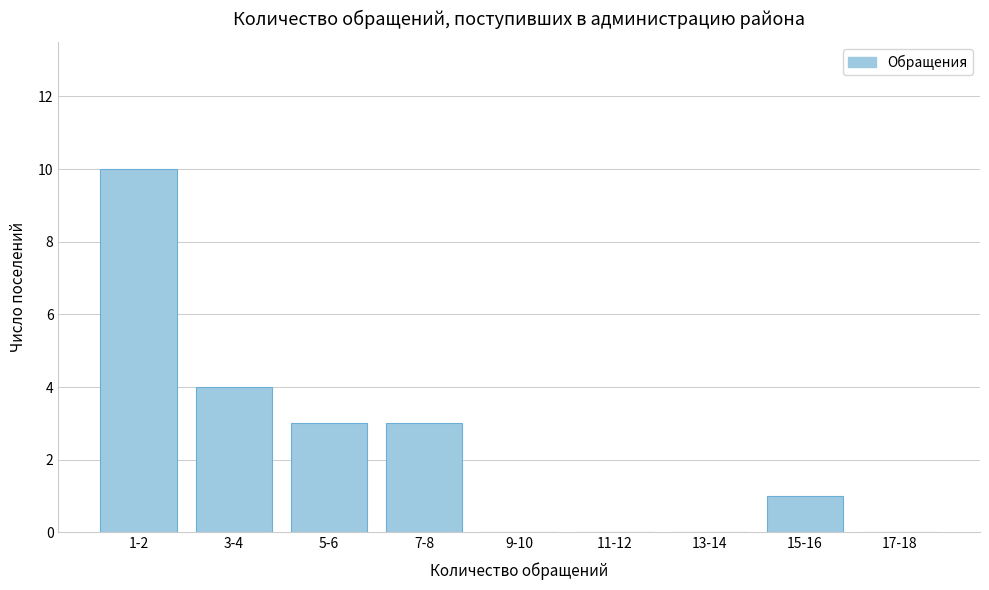

Reading left to right, extract all data points from this chart.

1-2=10	3-4=4	5-6=3	7-8=3	9-10=0	11-12=0	13-14=0	15-16=1	17-18=0